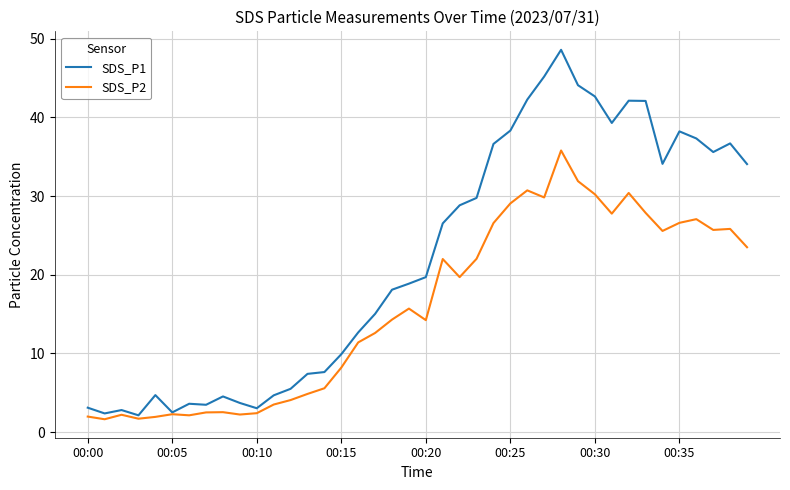

What is the lowest value of the SDS_P2 series?

1.6